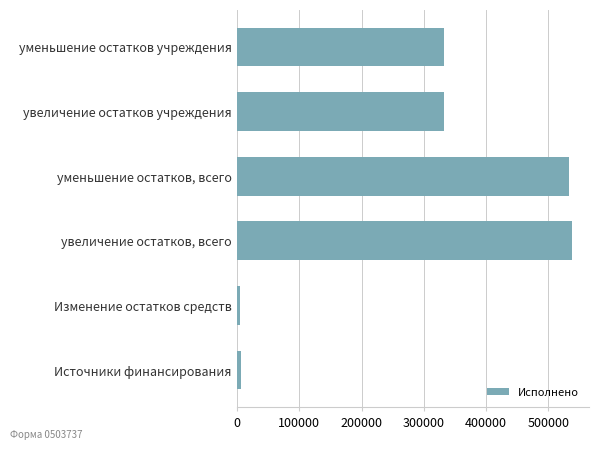

Which has a higher value, Источники финансирования or увеличение остатков учреждения?

увеличение остатков учреждения